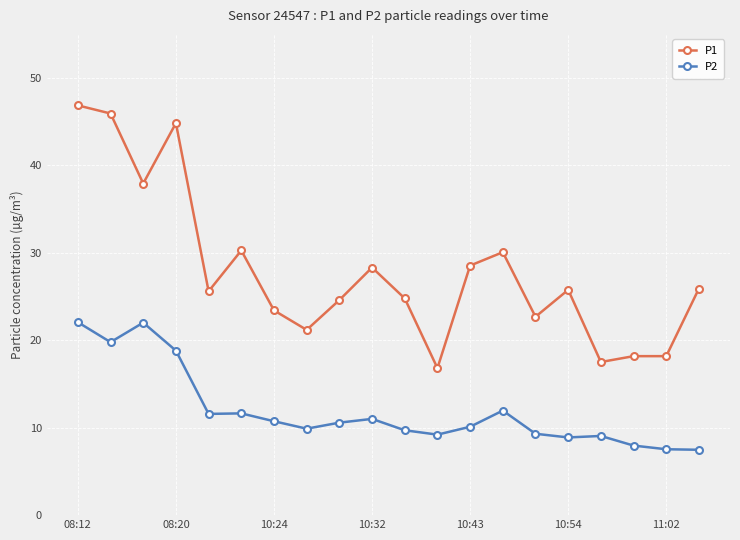

True or false: P1 and P2 intersect in this chart.

False